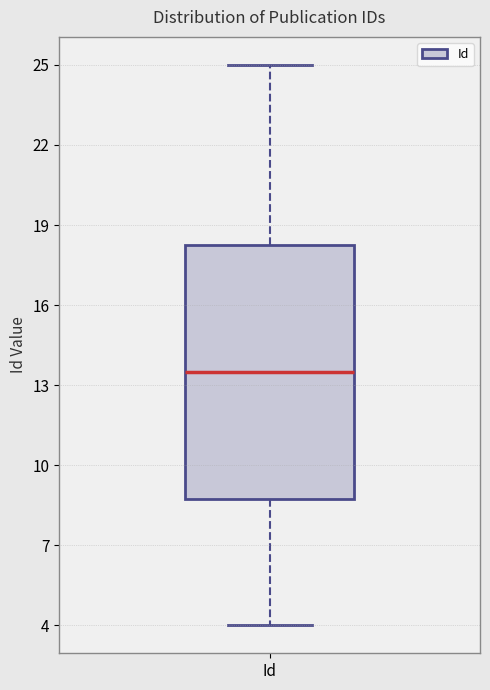

Where does the lower whisker of the box for Id end on the y-axis? The values are not printed on the chart, so give them approximately, as read against the axis.

4.0